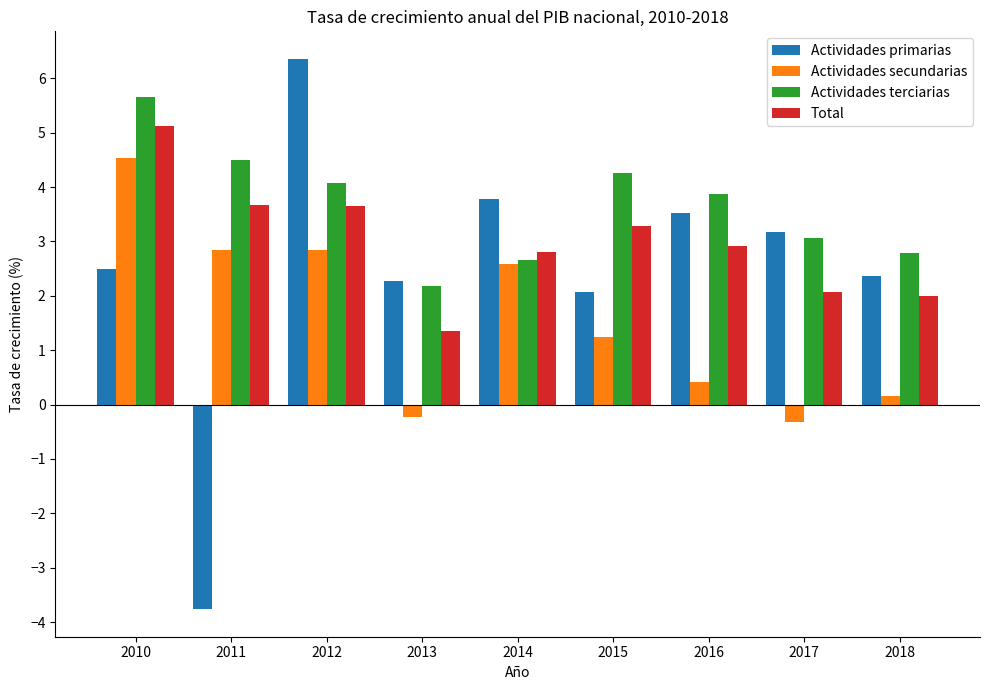

What is the value of the Actividades secundarias bar at the 2nd from the left?

2.8